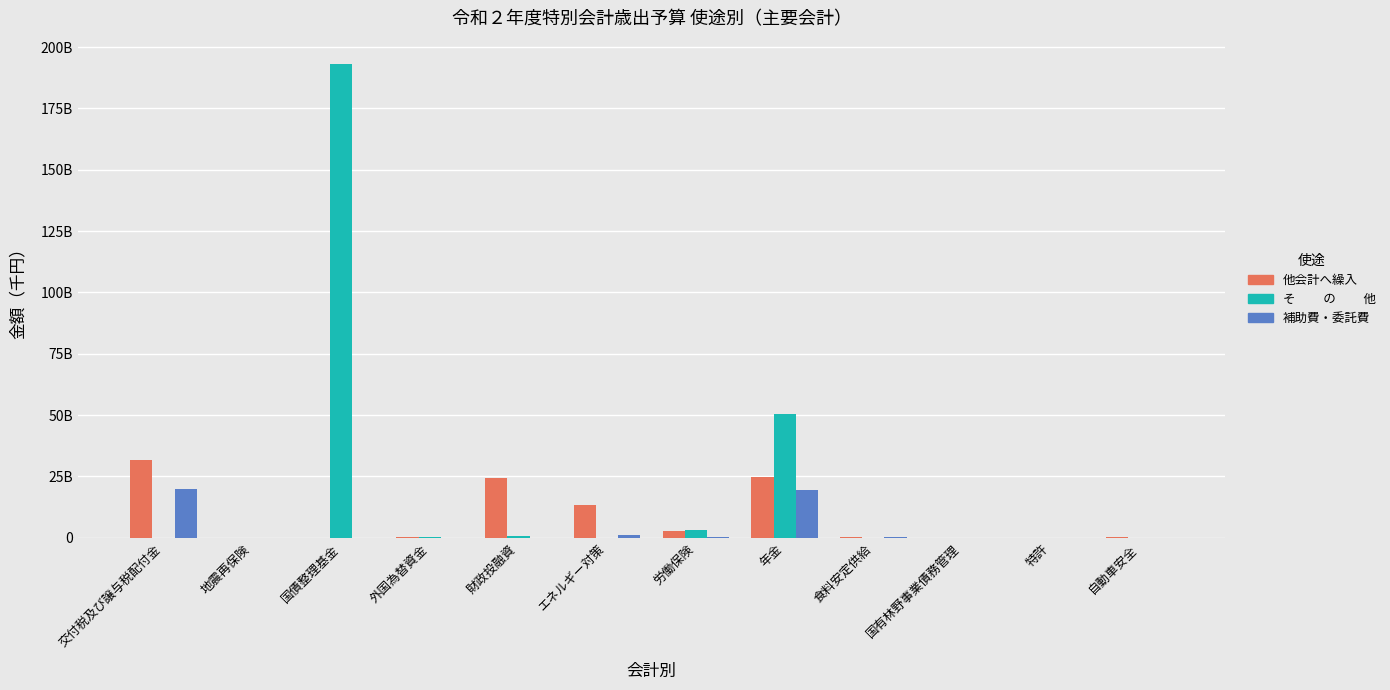

Does the chart contain stacked bars?

No